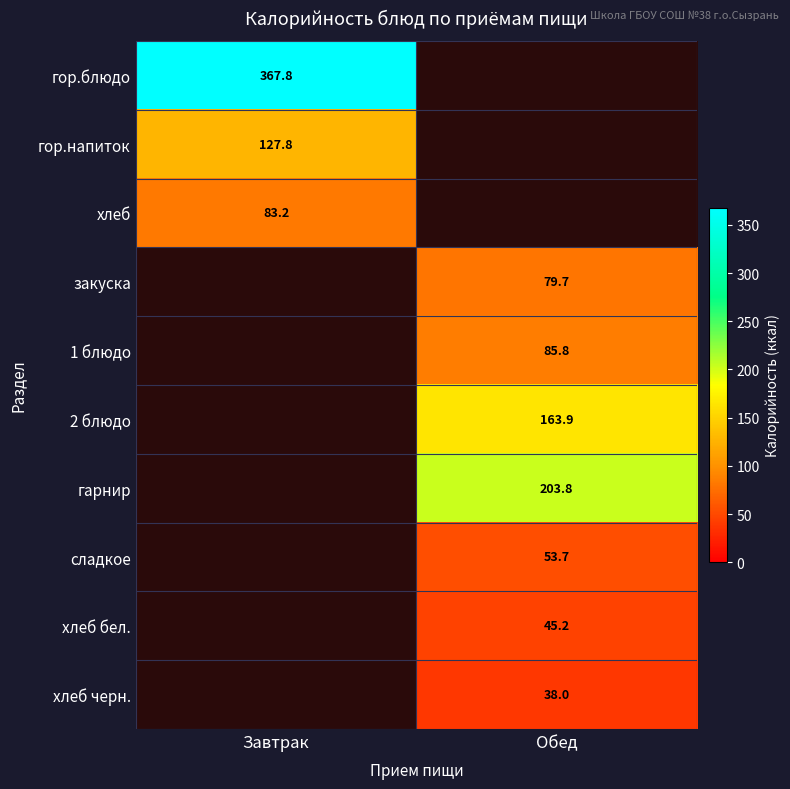

Is the value of закуска at Обед greater than the value of хлеб бел. at Обед?

Yes